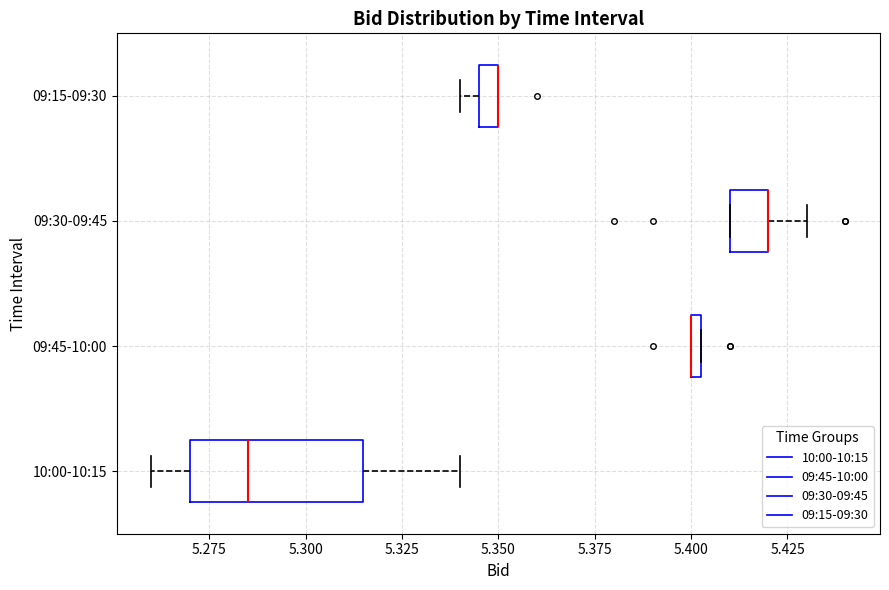

Which box is the widest, from its left edge to its right edge?

10:00-10:15